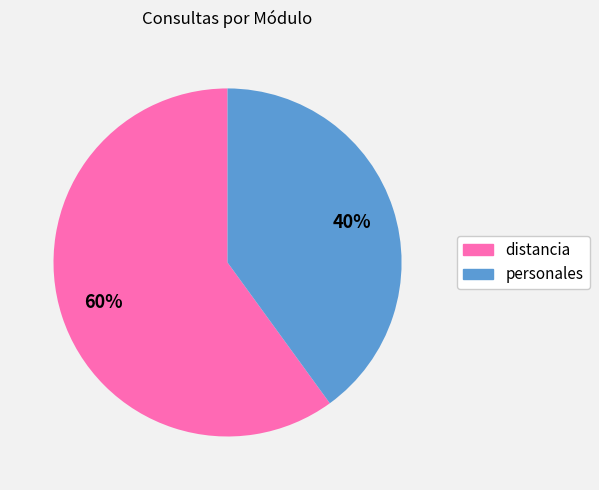

True or false: personales accounts for 35% of the total.

False